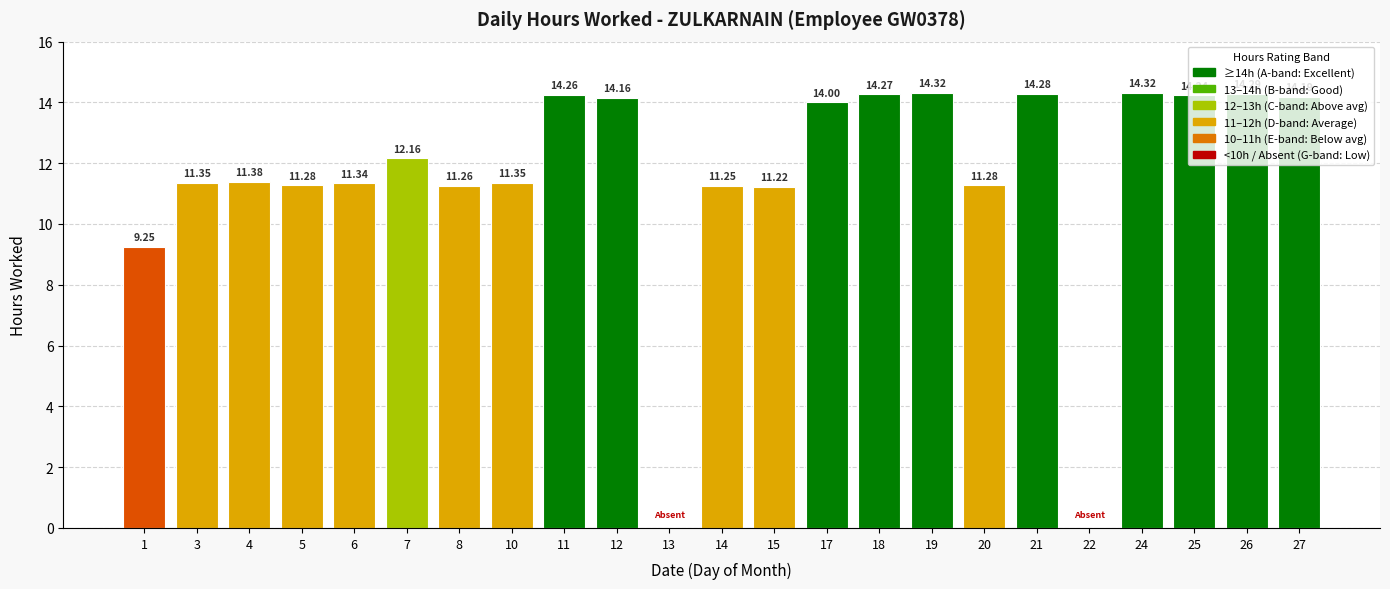

Is it true that the value at 24 is 14.3?

True